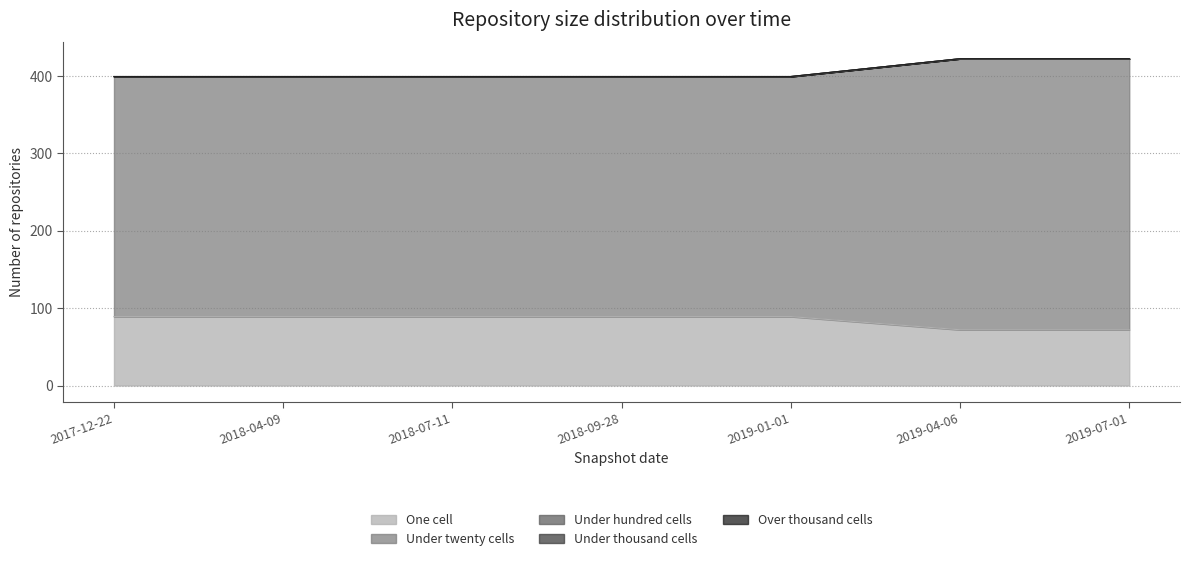

What is the label of the 3rd point from the right?

2019-01-01